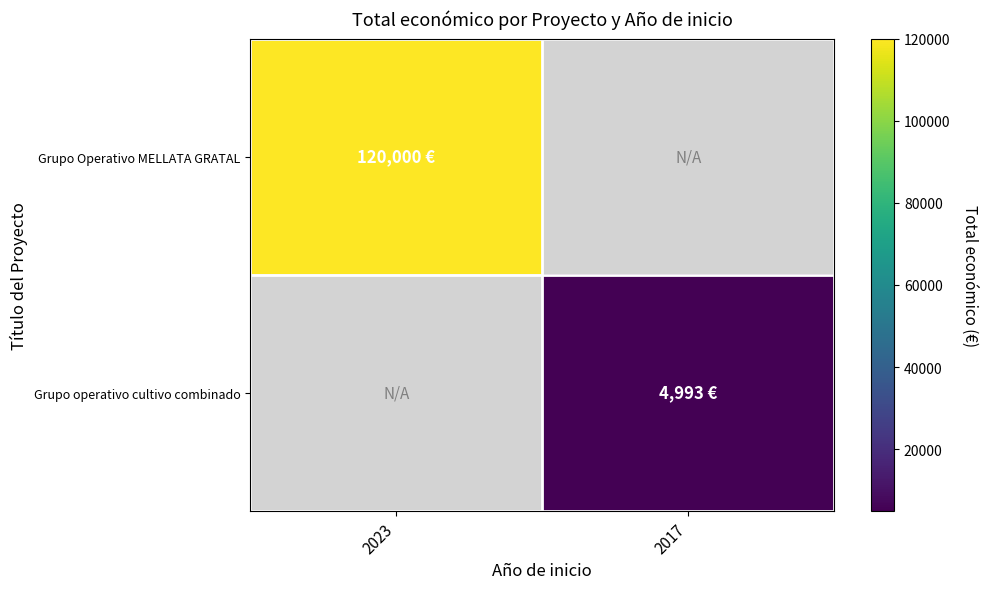

Between 2017 and 2023, which is larger?

2023